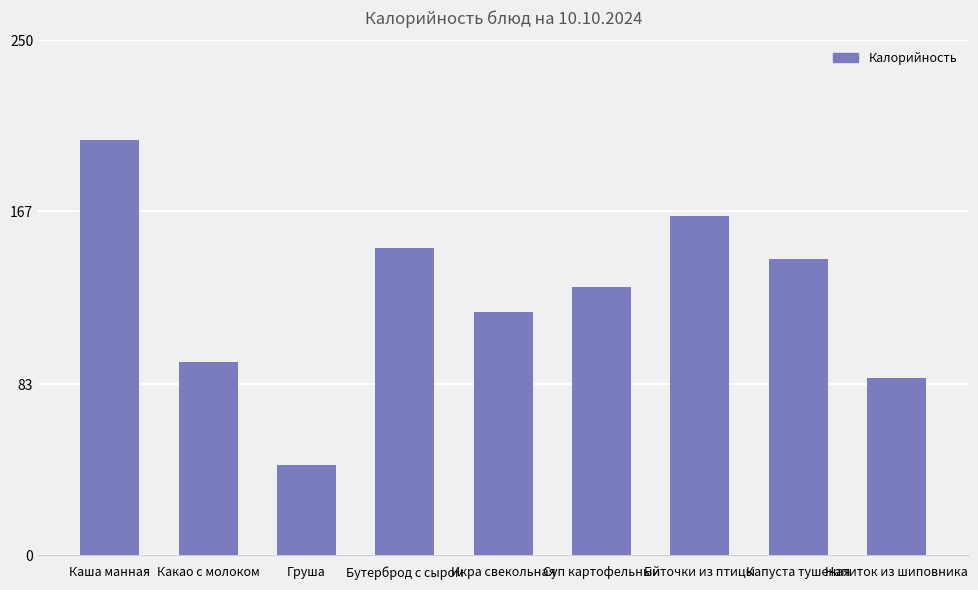

What is the difference between the maximum and second lowest values?

115.8